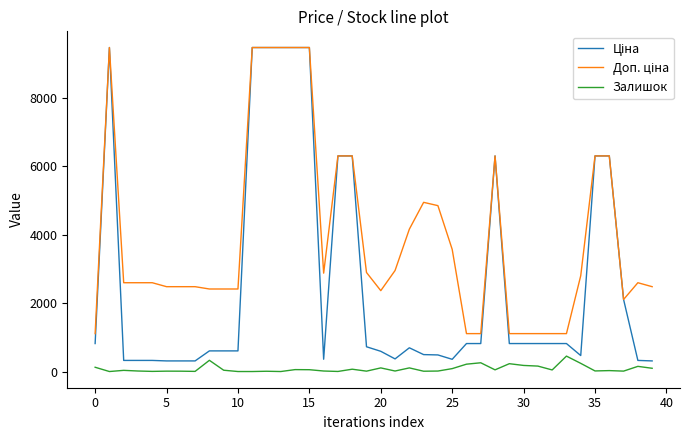

What is the label of the 17th point from the right?

23